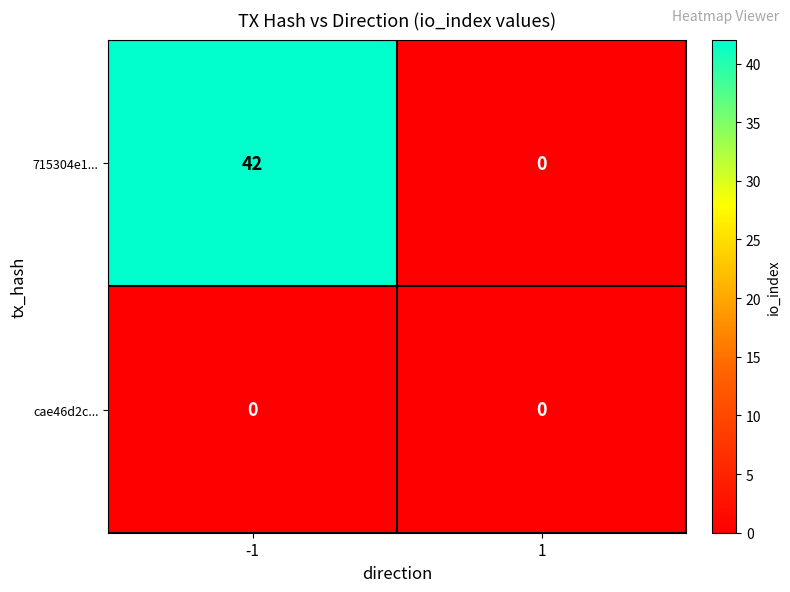

List the labels in order of 715304e1... value, smallest first.

1, -1